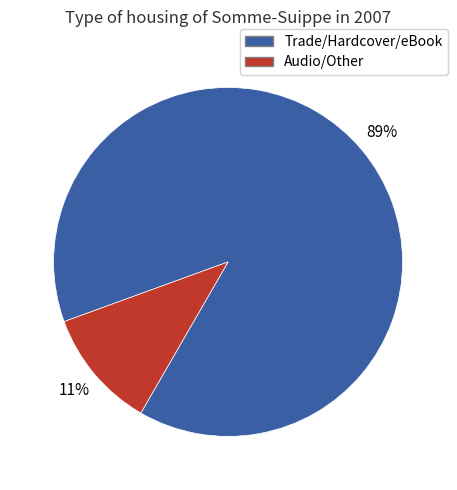

To the nearest percent, what is the difference between the largest and smallest slice percentages?

78%